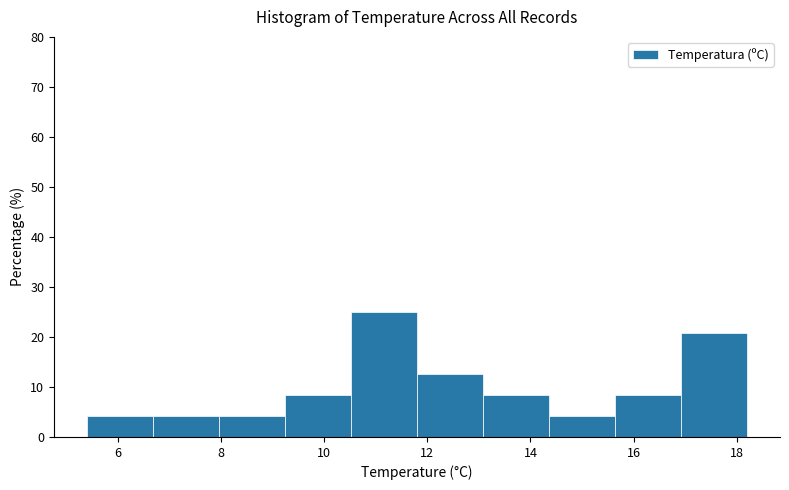

What is the height of the bar covering 15.64 to 16.92 on the x-axis? Neither the bar edges nor the heights are printed on the chart, so give them approximately, as read against the axes.

8